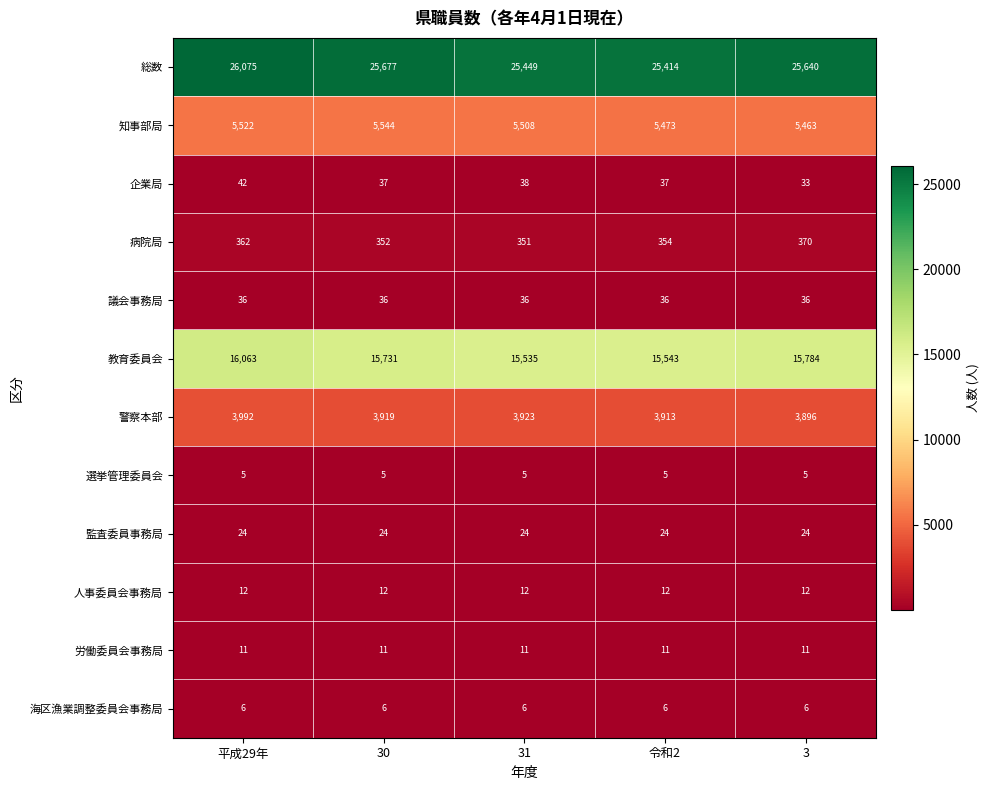

At which label is 教育委員会 closest to 15799?

3